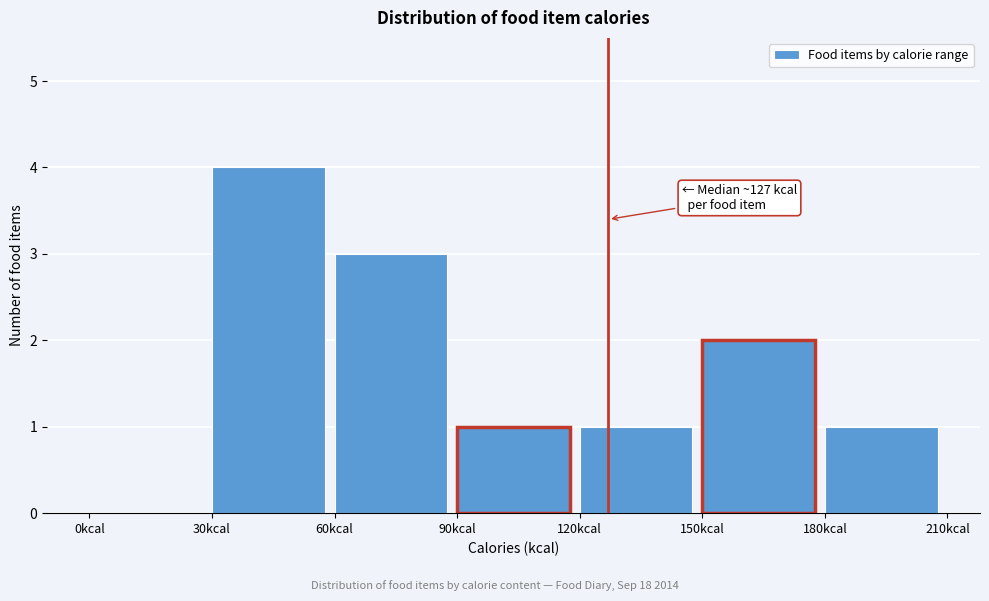

Over which range of the x-axis is the bar tallest?

30 to 60